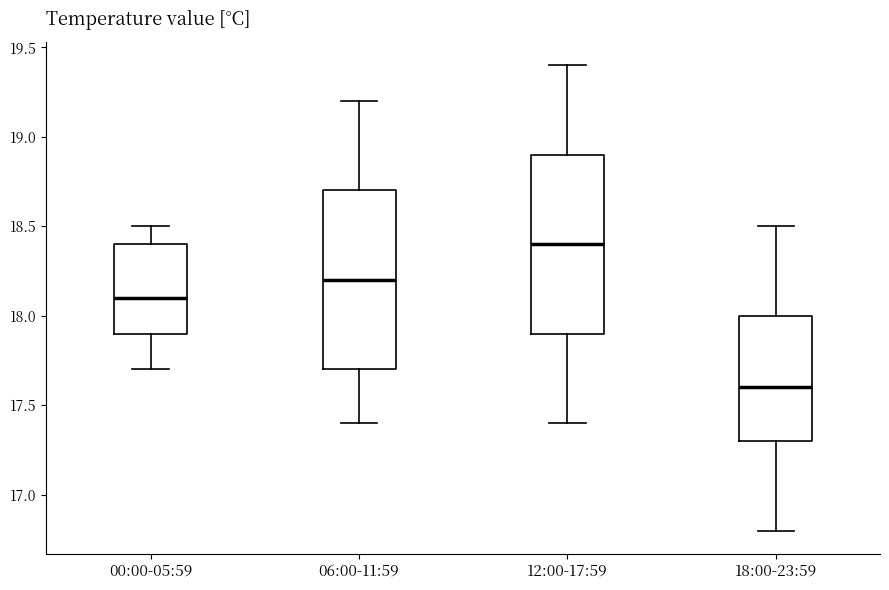

Reading left to right, read every box against the y-axis: the position of its median line, the range the box covers, and the ends of its whiskers. The values are not printed on the chart, so give them approximately, as read against the axis.

00:00-05:59: median 18.1, box 17.9 to 18.4, whiskers 17.7 to 18.5
06:00-11:59: median 18.2, box 17.7 to 18.7, whiskers 17.4 to 19.2
12:00-17:59: median 18.4, box 17.9 to 18.9, whiskers 17.4 to 19.4
18:00-23:59: median 17.6, box 17.3 to 18.0, whiskers 16.8 to 18.5